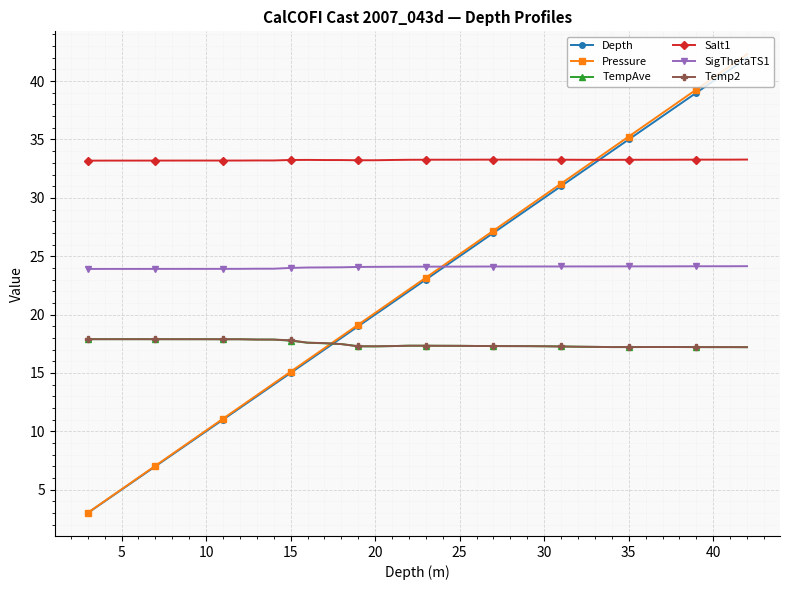

True or false: Temp2 and Salt1 cross at least once.

False